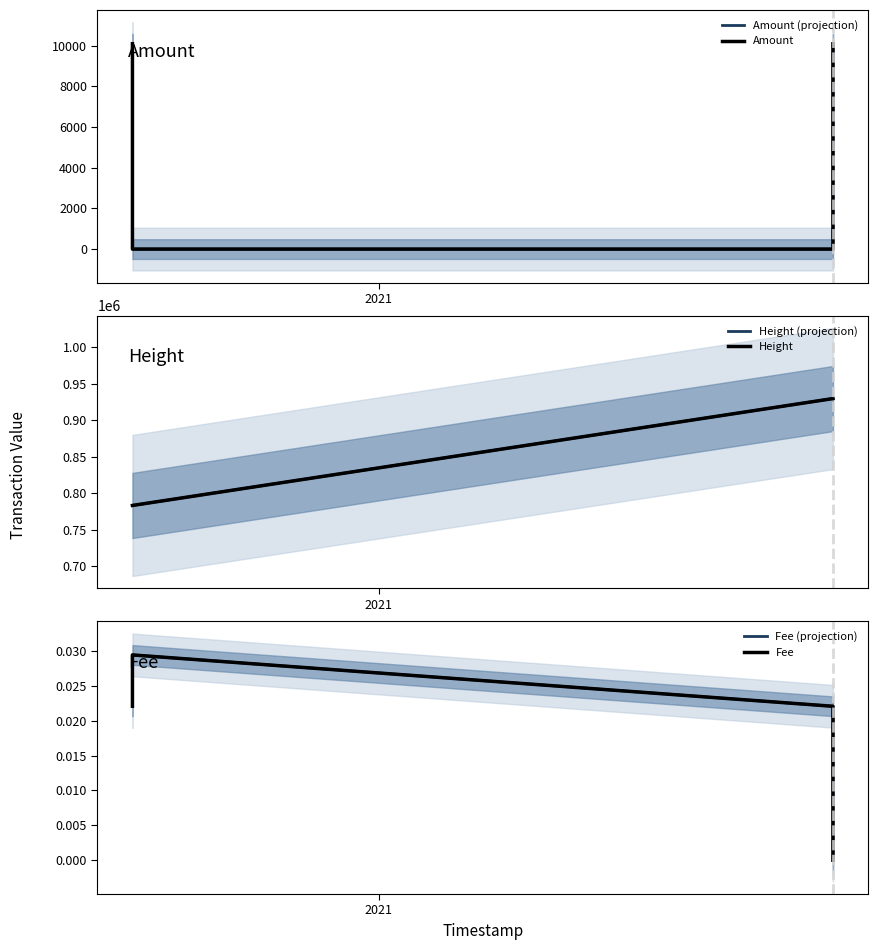

True or false: Amount (projection) has more than 0 interior local peaks.

False